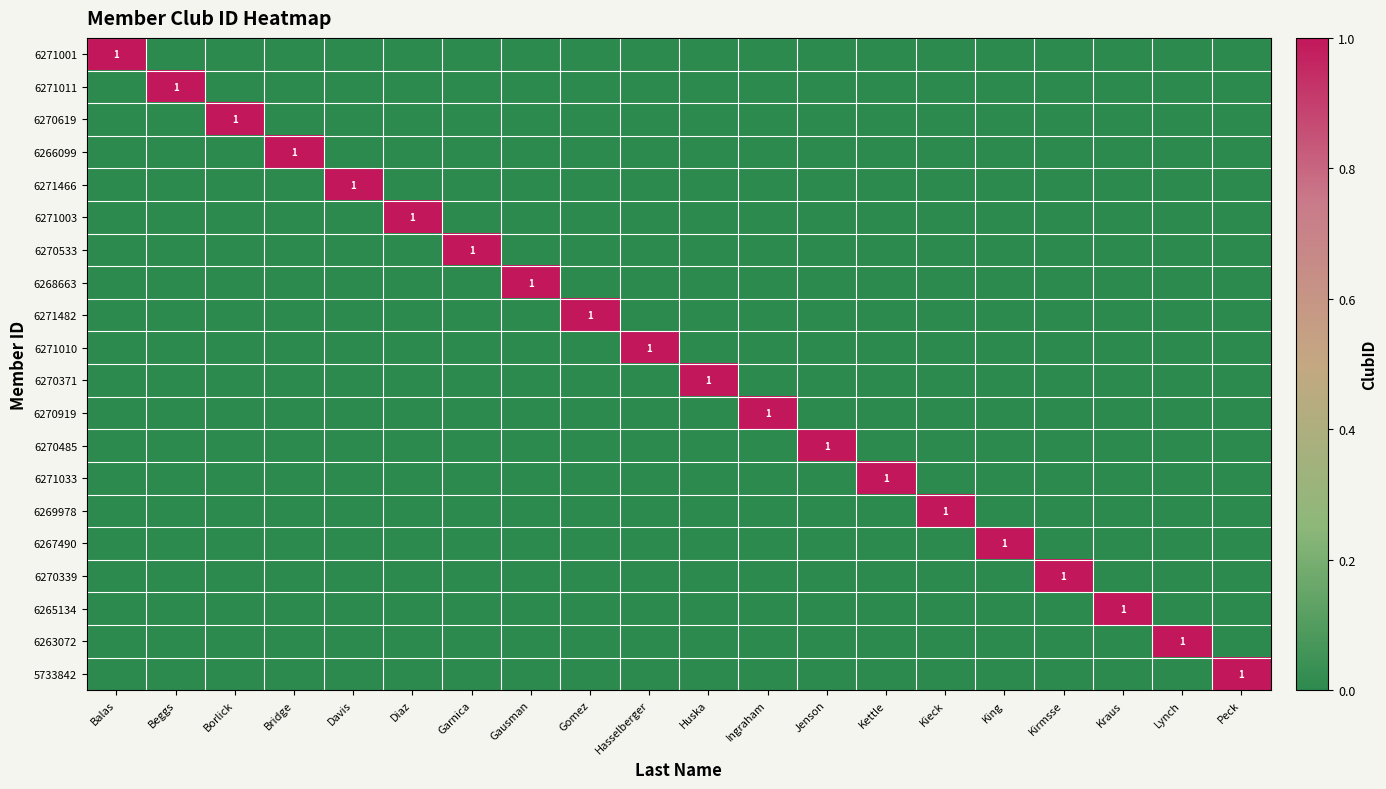

How many values in 6270533 are above zero?

1